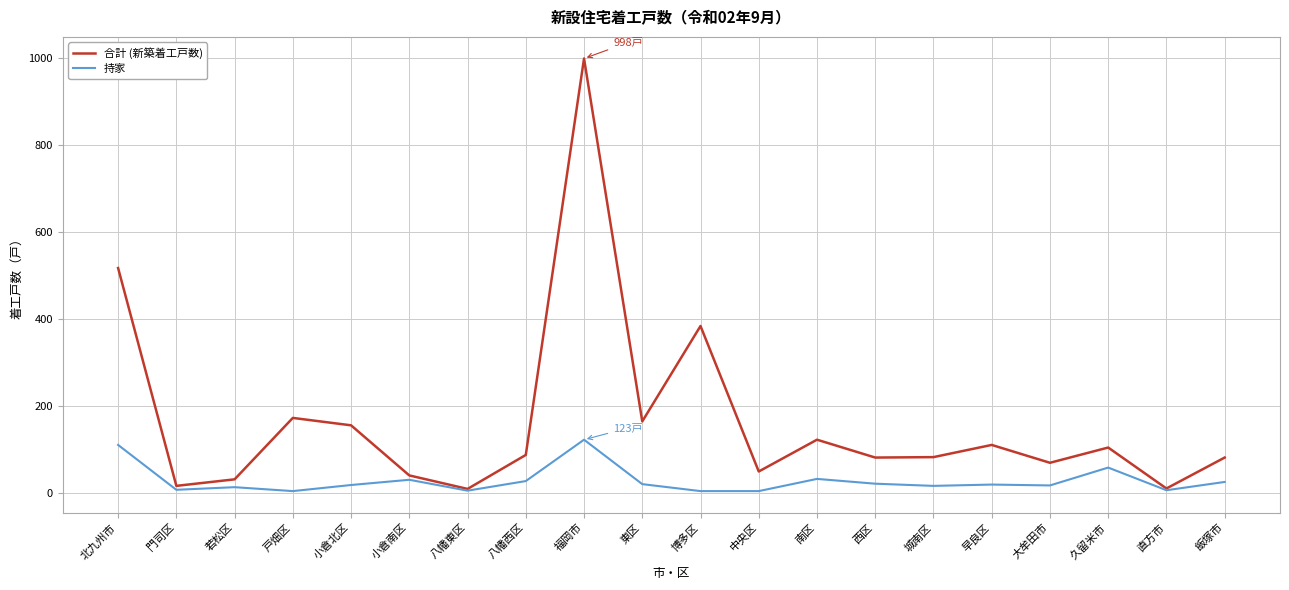

What is the total value across all series at 八幡東区?

16